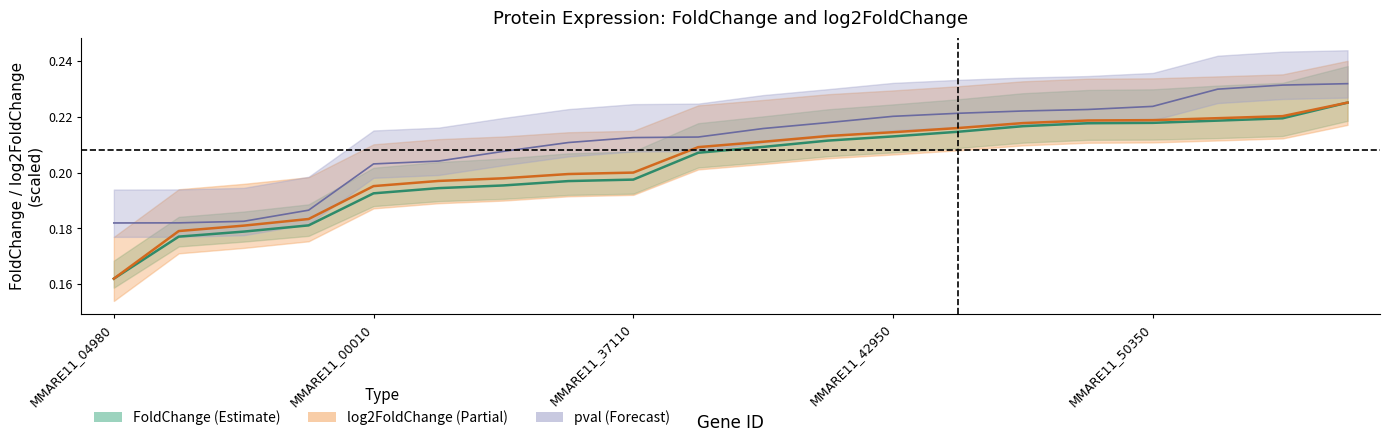

At which label does FoldChange reach its minimum?

MMARE11_04980